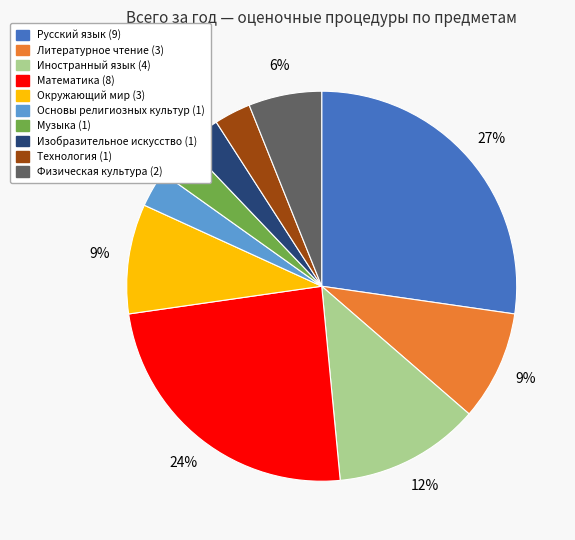

Do Математика and Основы религиозных культур together represent more than half of the pie?

No